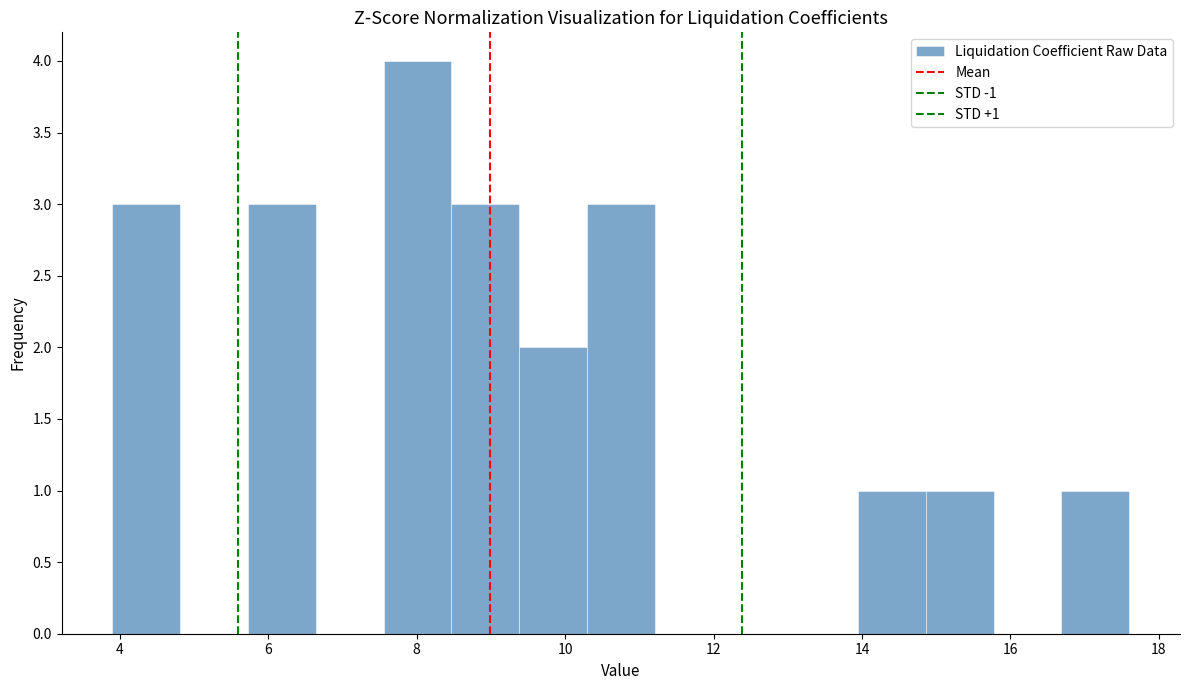

Which range on the x-axis has the tallest bar?

7.6 to 8.4